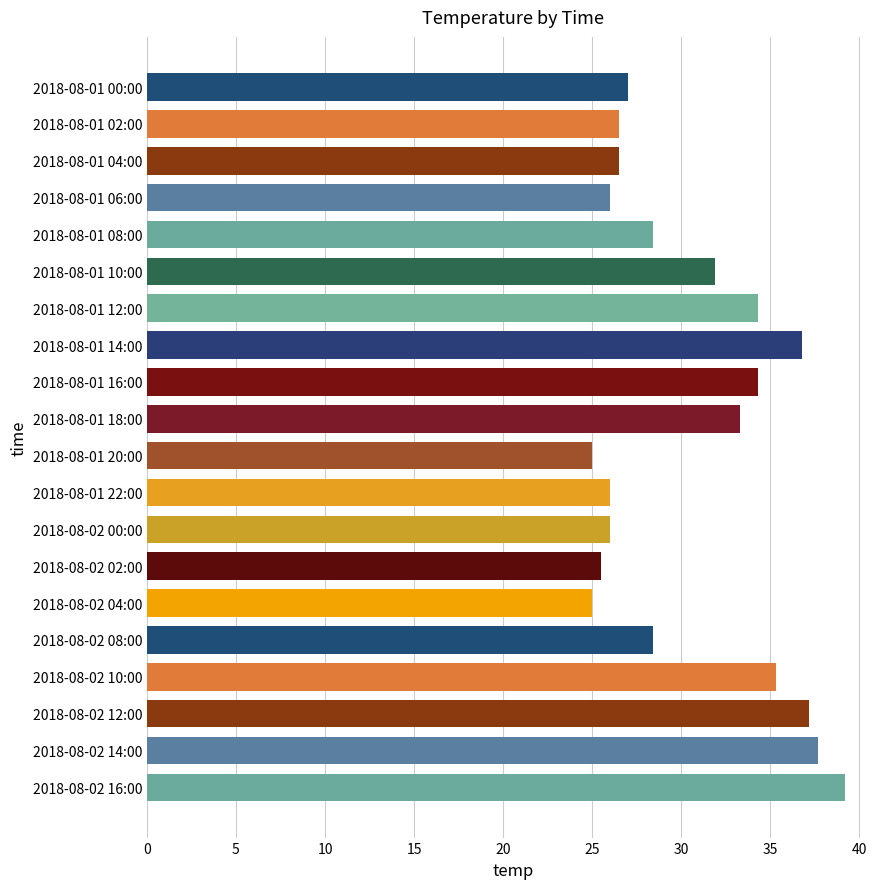

What is the minimum value shown in the chart?

25.0